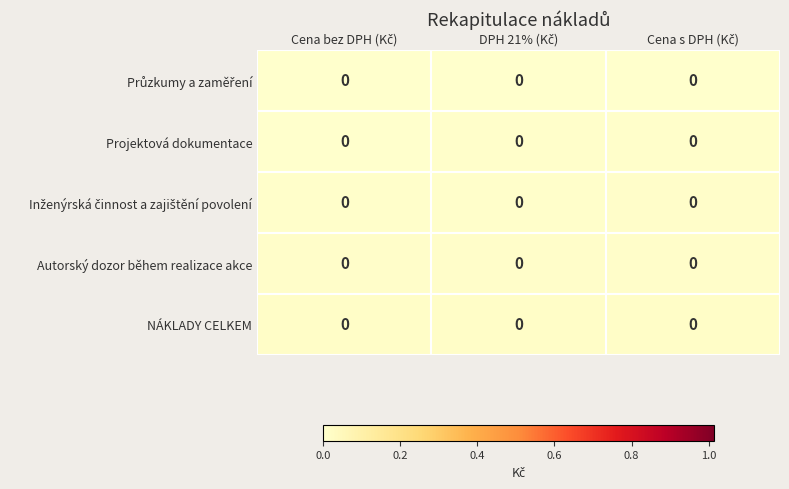

How many categories are shown in the chart?

3